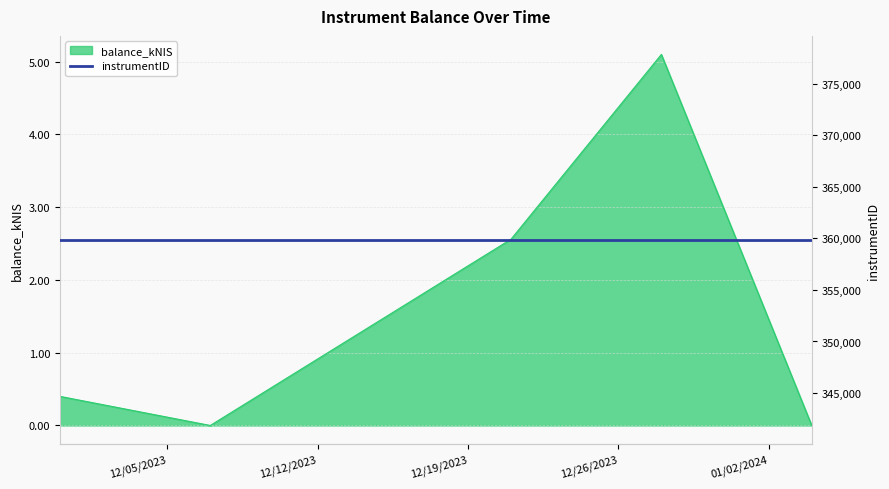

What is the change in value from 2023-11-30 to 2023-12-07?

-0.4